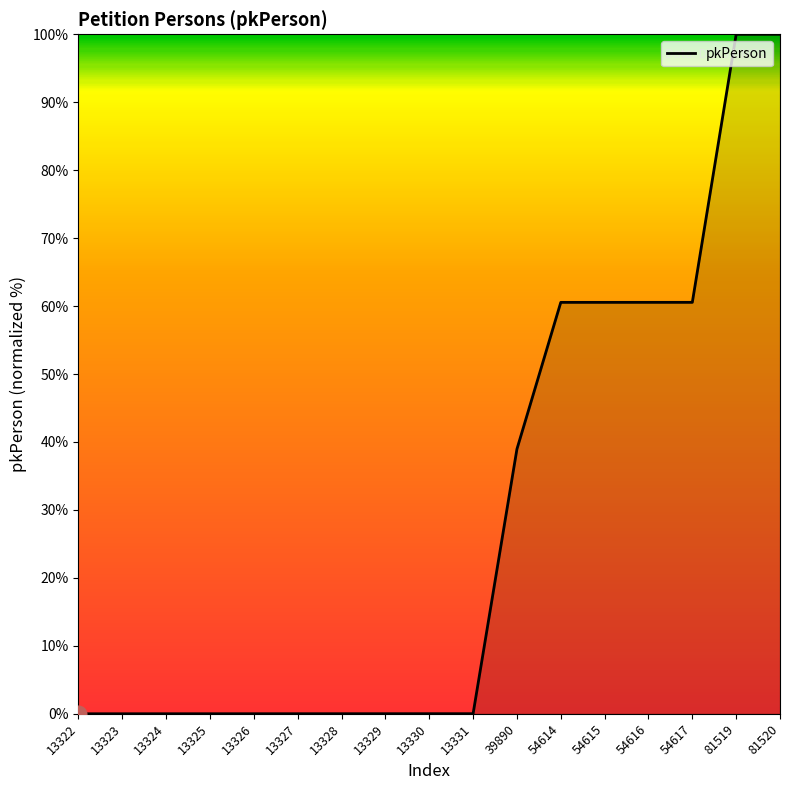

Is it true that the value at 54614 is 60.5?

True